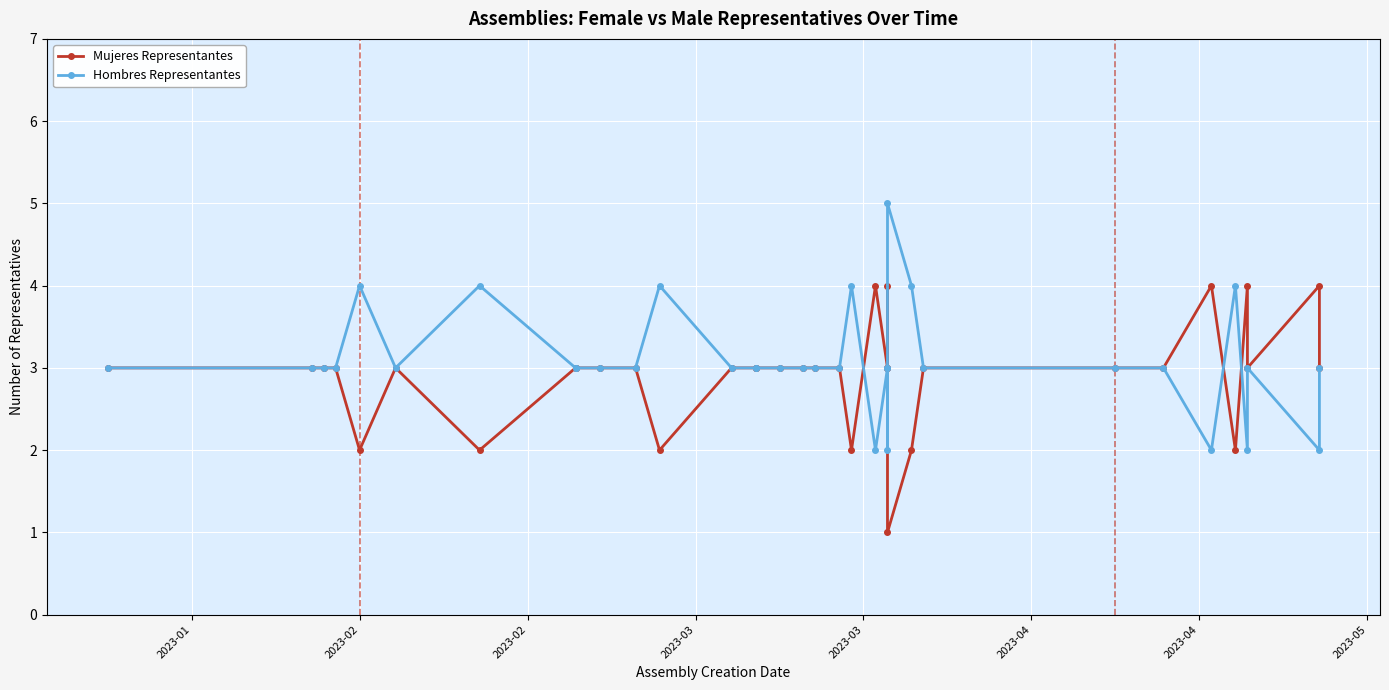

What is the value of the Mujeres Representantes point at the 9th from the left?

3